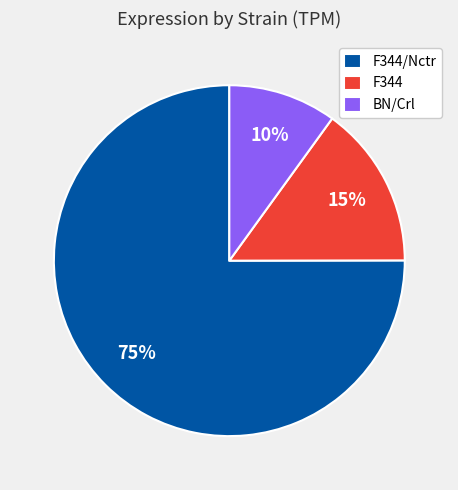

How many slices are in this pie chart?

3